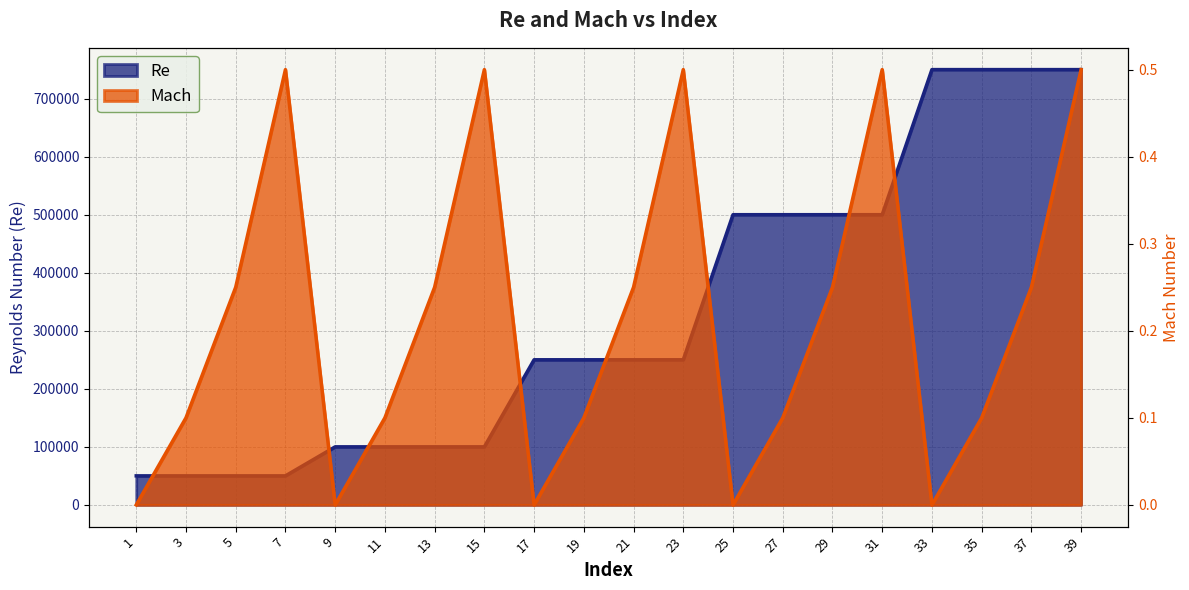

Which series has the widest spread of values?

Re